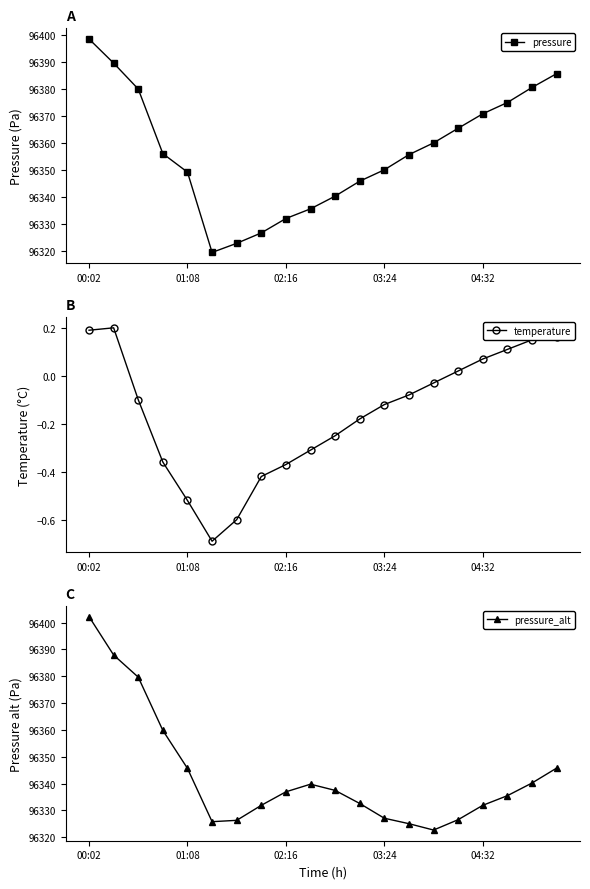

Reading left to right, list all the values displayed in this chart.

pressure: 96398.6	96389.6	96380.0	96356.0	96349.1	96319.3	96322.7	96326.6	96331.9	96335.5	96340.2	96345.8	96350.0	96355.6	96360.0	96365.4	96370.8	96375.0	96380.6	96385.7
temperature: 0.2	0.2	-0.1	-0.4	-0.5	-0.7	-0.6	-0.4	-0.4	-0.3	-0.2	-0.2	-0.1	-0.1	-0.0	0.0	0.1	0.1	0.1	0.2
pressure_alt: 96402.2	96387.9	96379.7	96359.8	96345.7	96325.8	96326.3	96331.9	96336.9	96339.8	96337.5	96332.6	96327.1	96325.1	96322.7	96326.6	96331.9	96335.5	96340.2	96345.8